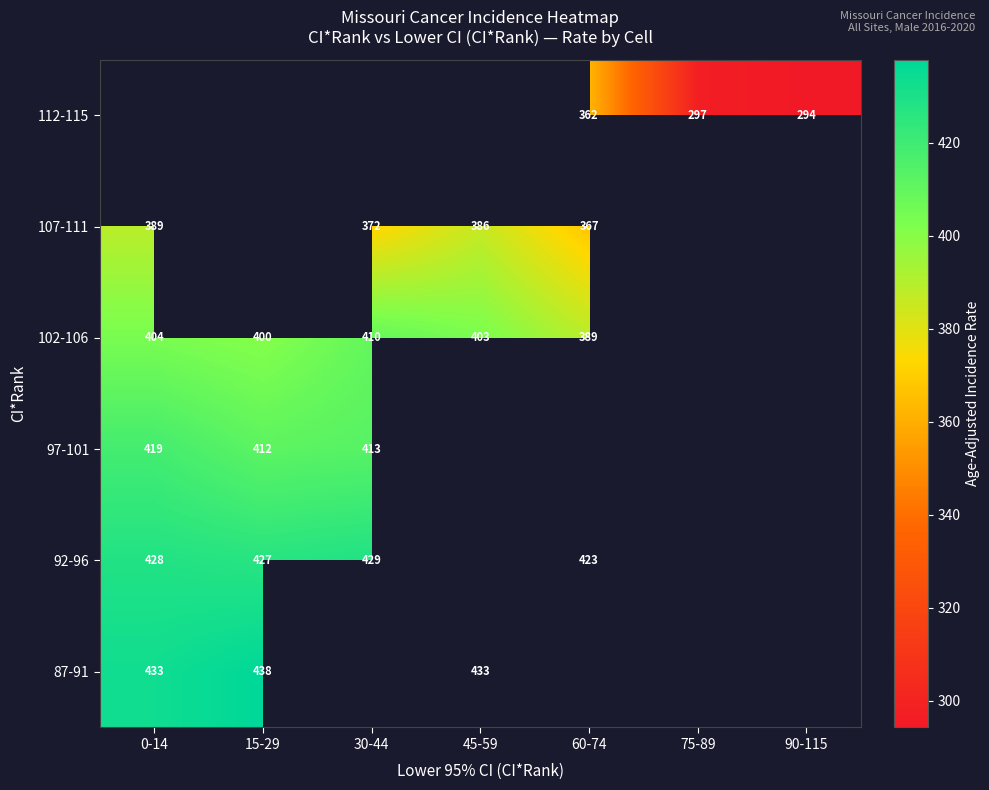

Is it true that 92-96 equals 744.0 at 60-74?

False